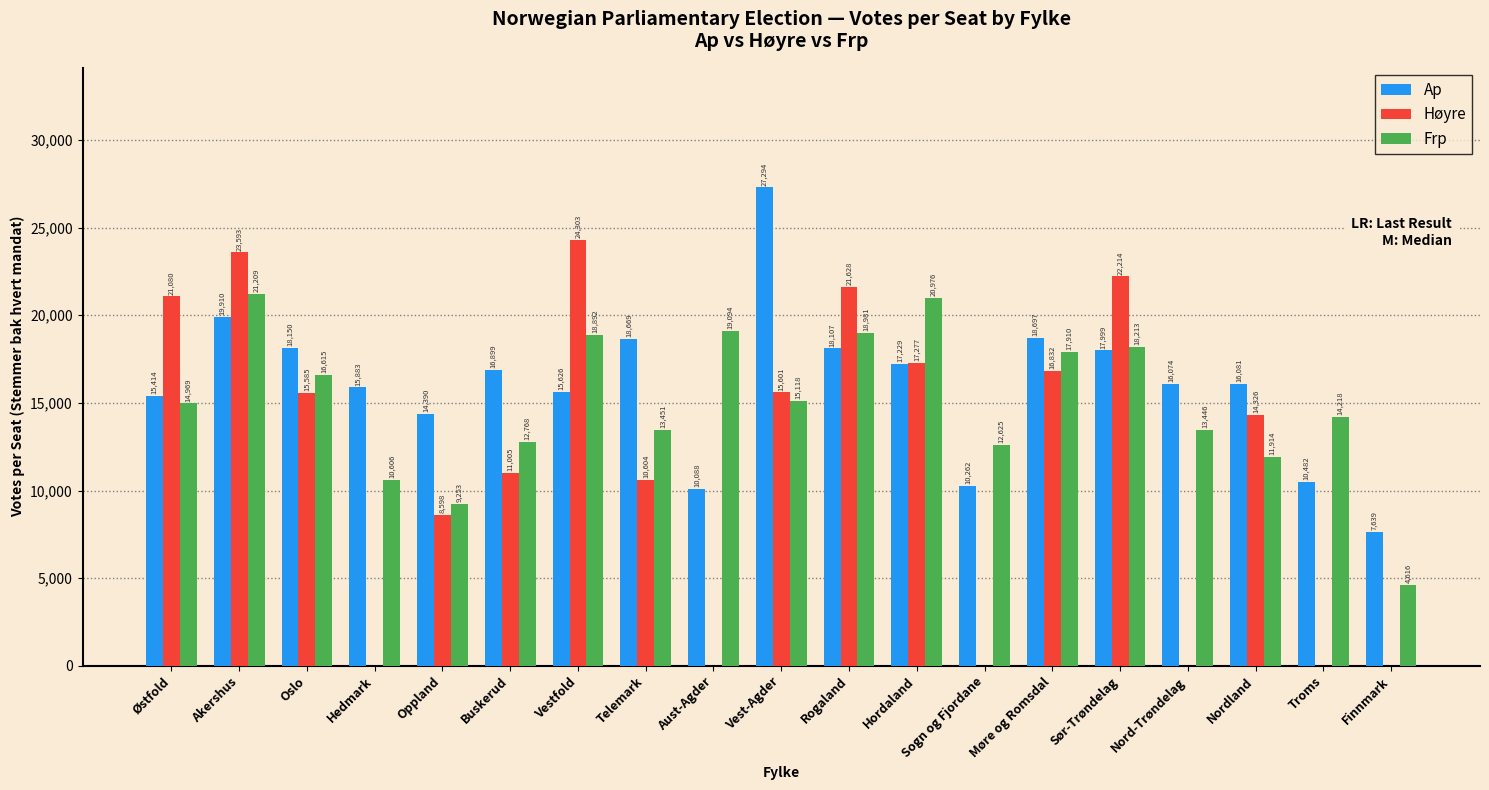

What is the total value across all series at Vestfold?

58821